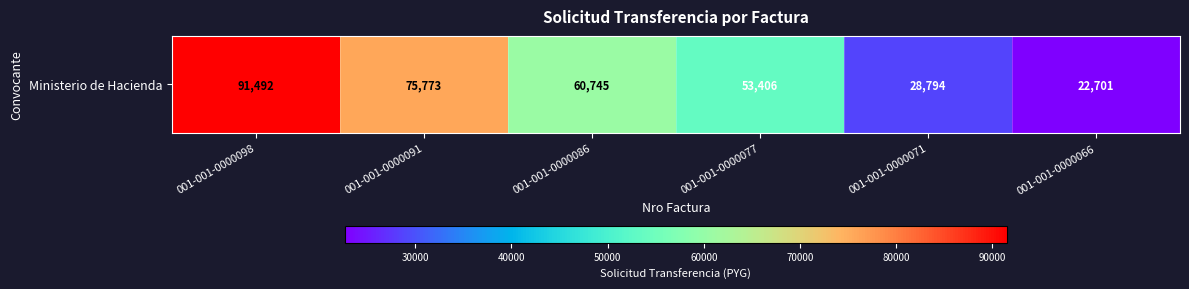

Which has a higher value, 001-001-0000091 or 001-001-0000077?

001-001-0000091